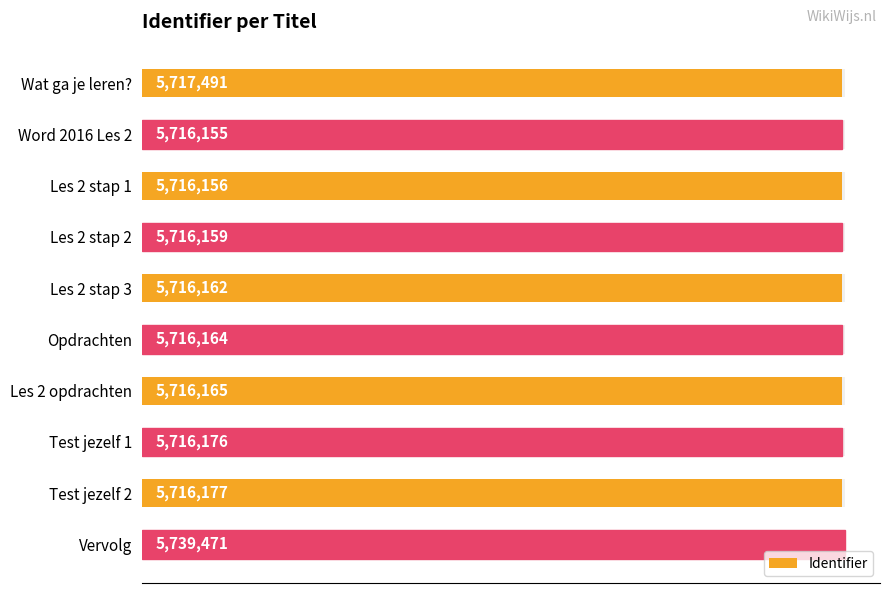

List the labels in order of value, largest first.

Vervolg, Wat ga je leren?, Test jezelf 2, Test jezelf 1, Les 2 opdrachten, Opdrachten, Les 2 stap 3, Les 2 stap 2, Les 2 stap 1, Word 2016 Les 2